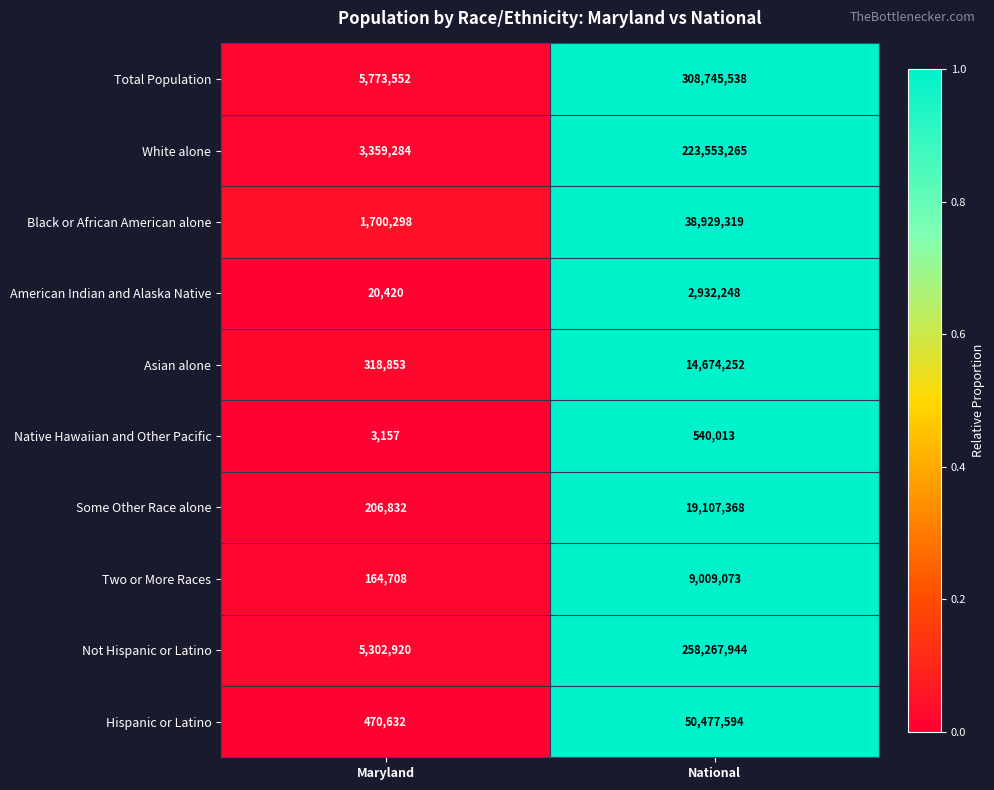

True or false: White alone has a value of 3359284 at Maryland.

True